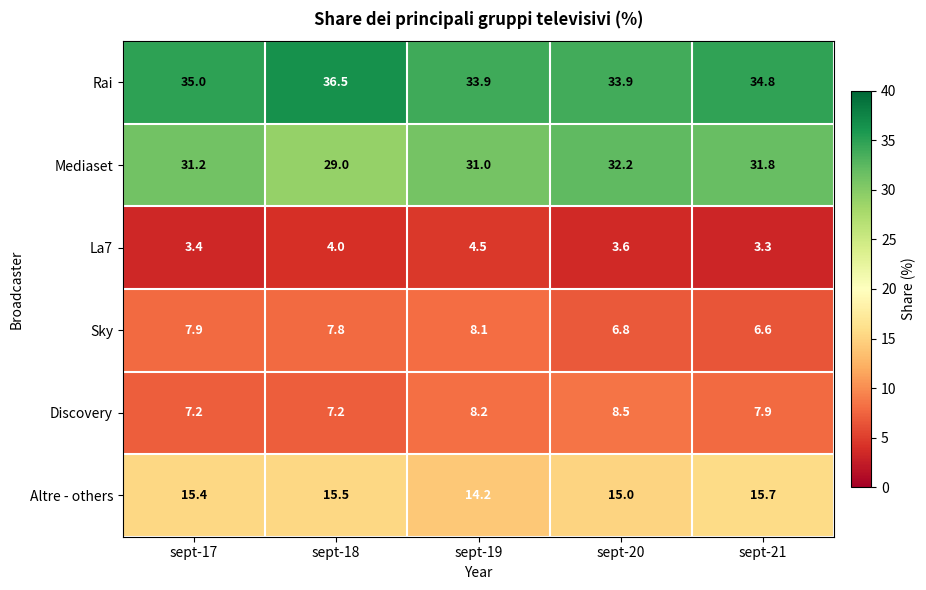

What is the smallest value displayed?

3.3